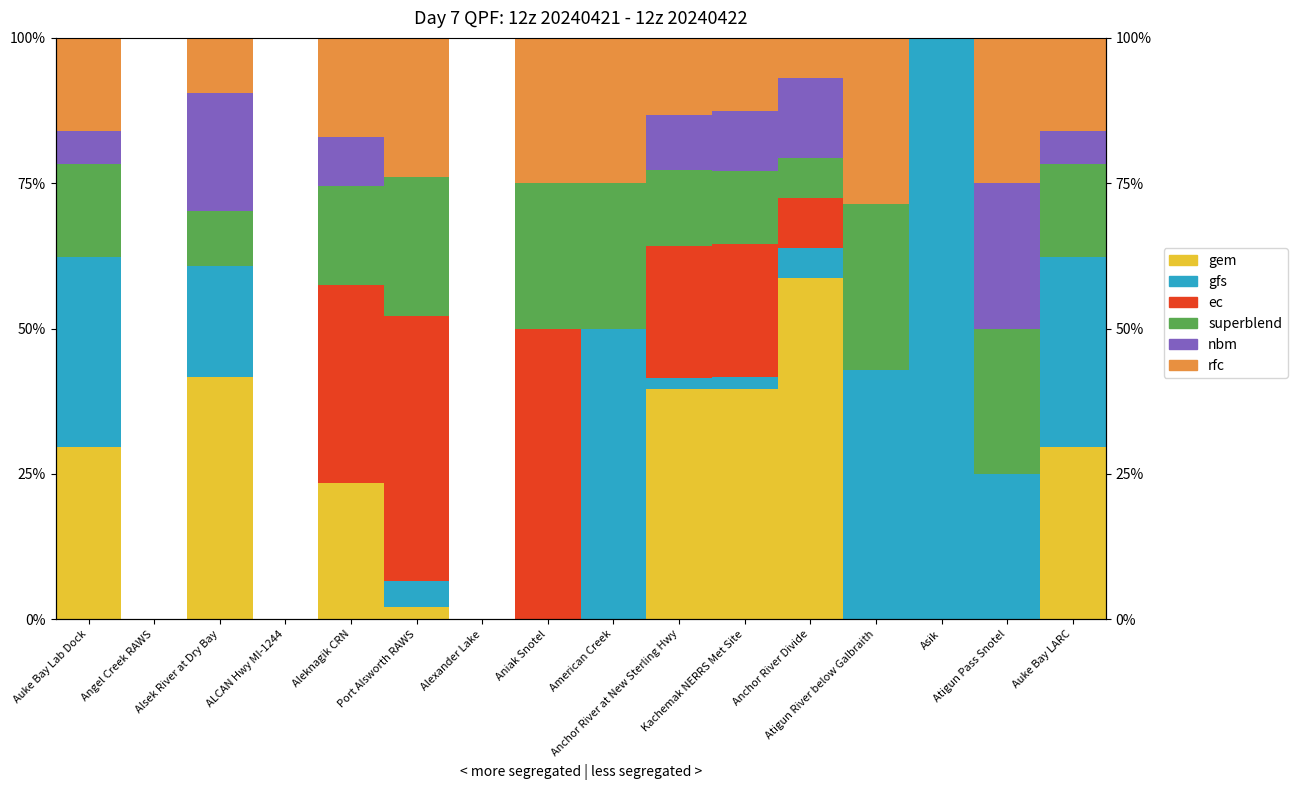

At which category is the sum across all series the highest?

Port Alsworth RAWS